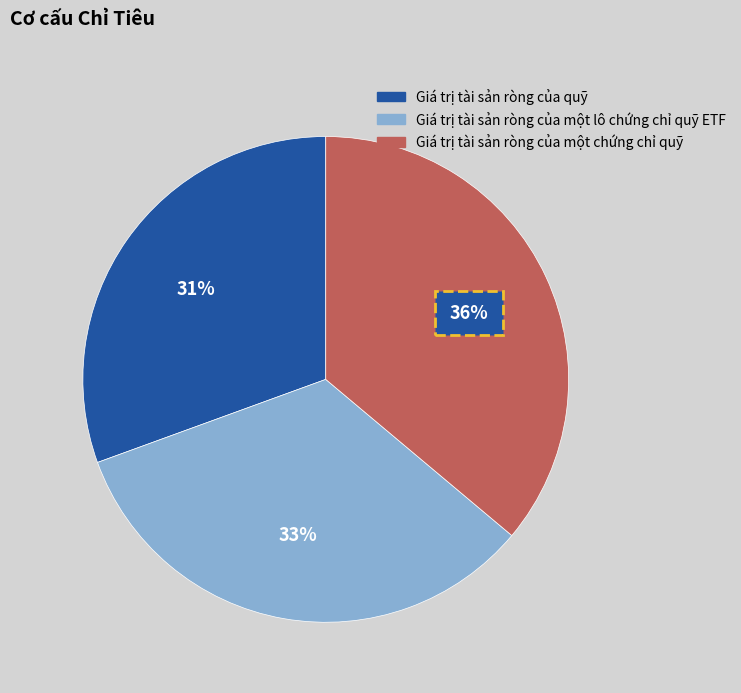

The Giá trị tài sản ròng của quỹ slice represents 44% of the pie. True or false?

False